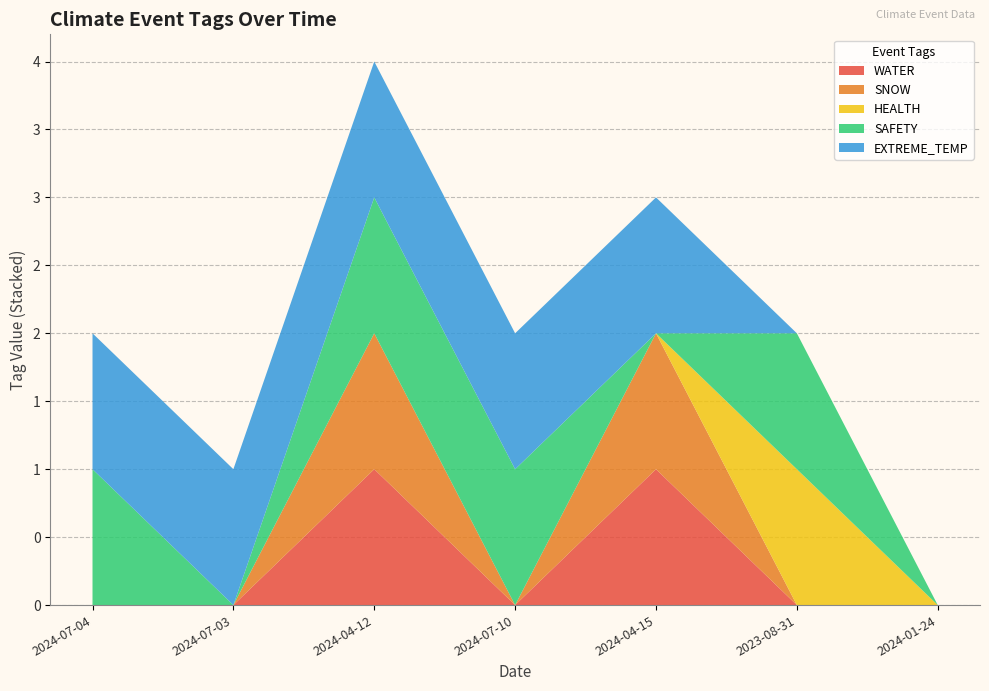

Reading left to right, what are all the values shown in this chart?

WATER: 2024-07-04=0	2024-07-03=0	2024-04-12=1	2024-07-10=0	2024-04-15=1	2023-08-31=0	2024-01-24=0
SNOW: 2024-07-04=0	2024-07-03=0	2024-04-12=1	2024-07-10=0	2024-04-15=1	2023-08-31=0	2024-01-24=0
HEALTH: 2024-07-04=0	2024-07-03=0	2024-04-12=0	2024-07-10=0	2024-04-15=0	2023-08-31=1	2024-01-24=0
SAFETY: 2024-07-04=1	2024-07-03=0	2024-04-12=1	2024-07-10=1	2024-04-15=0	2023-08-31=1	2024-01-24=0
EXTREME_TEMP: 2024-07-04=1	2024-07-03=1	2024-04-12=1	2024-07-10=1	2024-04-15=1	2023-08-31=0	2024-01-24=0